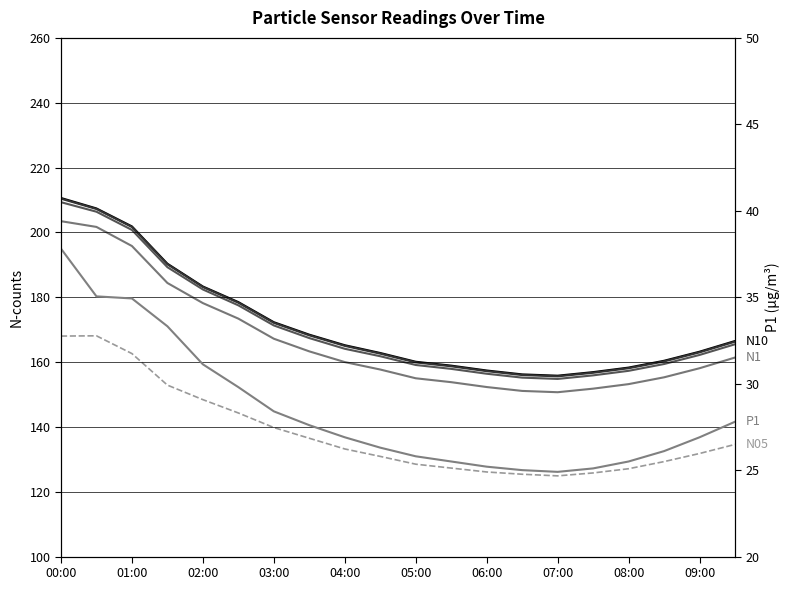

Which series has the largest total across all categories?

N10